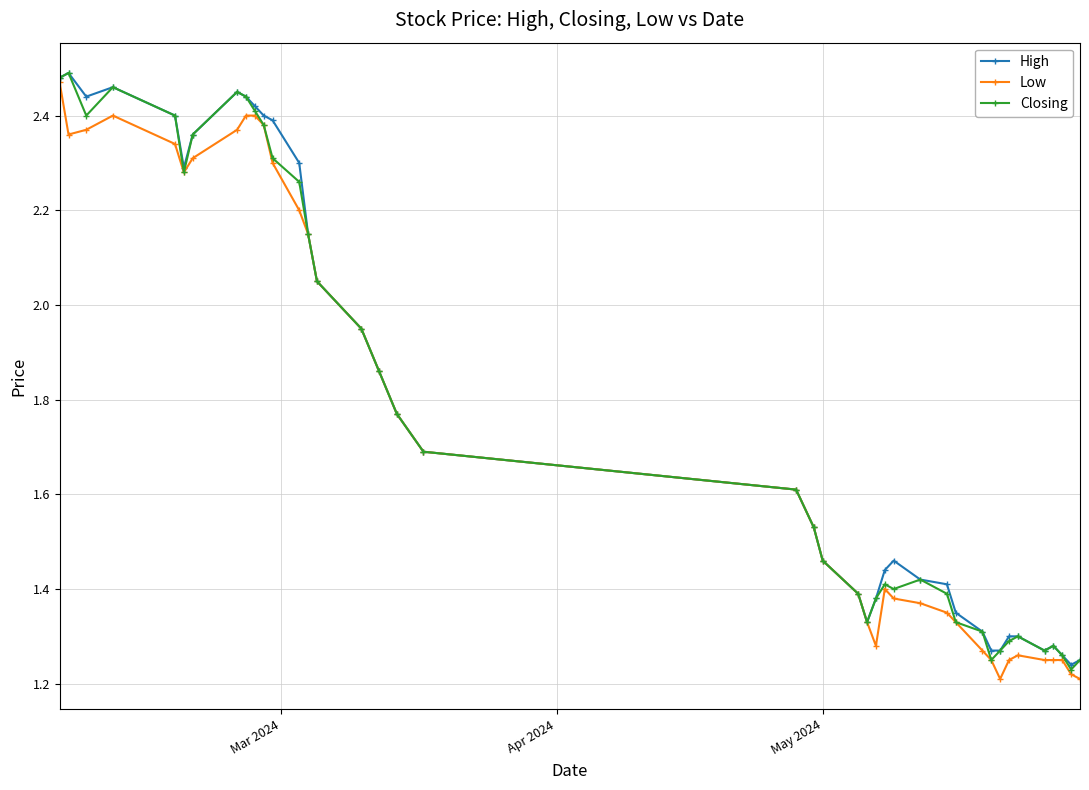

At how many categories does at least one series exceed 2?

15